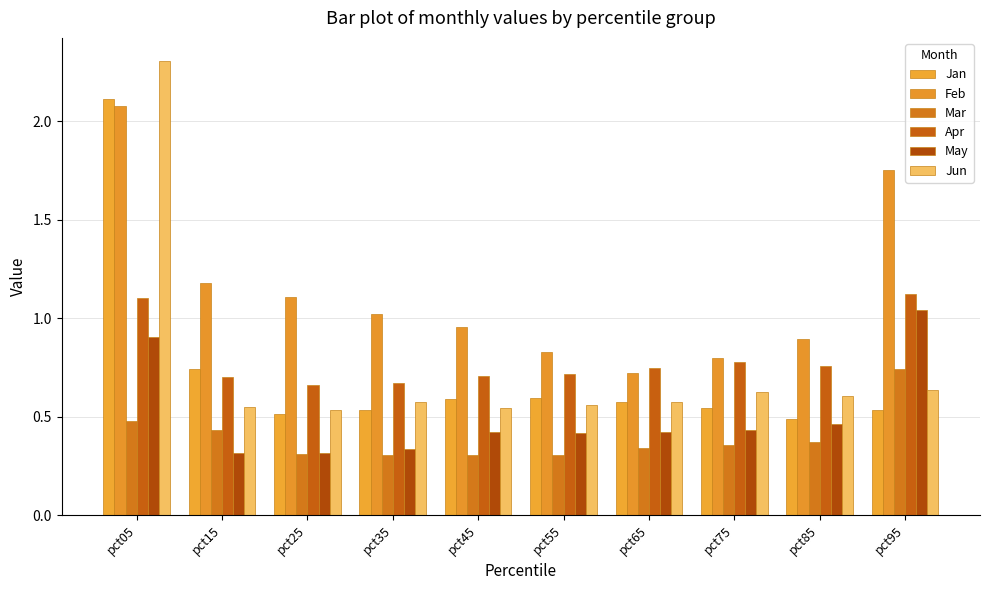

Read the Jan value at pct55.

0.6